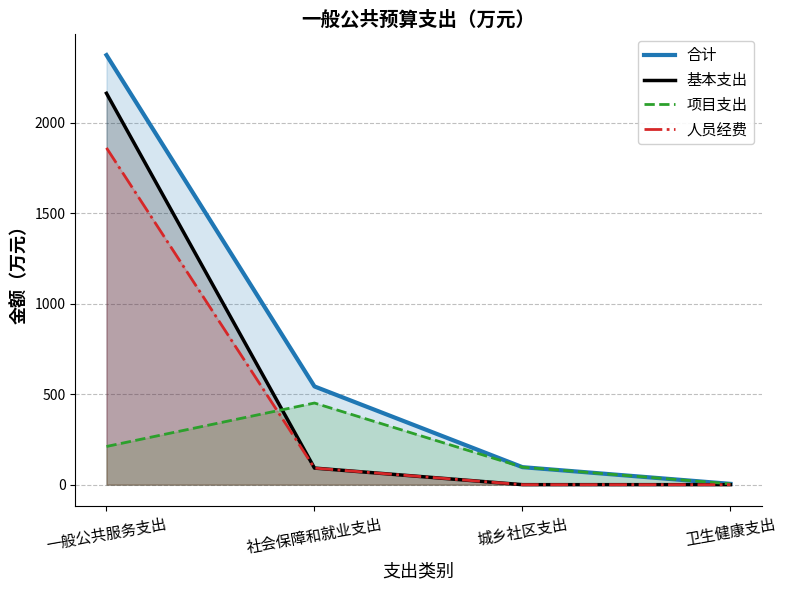

True or false: 合计 and 人员经费 intersect in this chart.

False